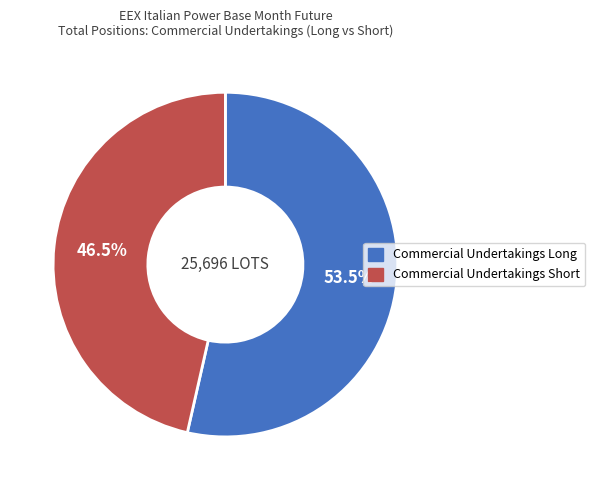

Does Commercial Undertakings Short account for over 50% of the chart?

No